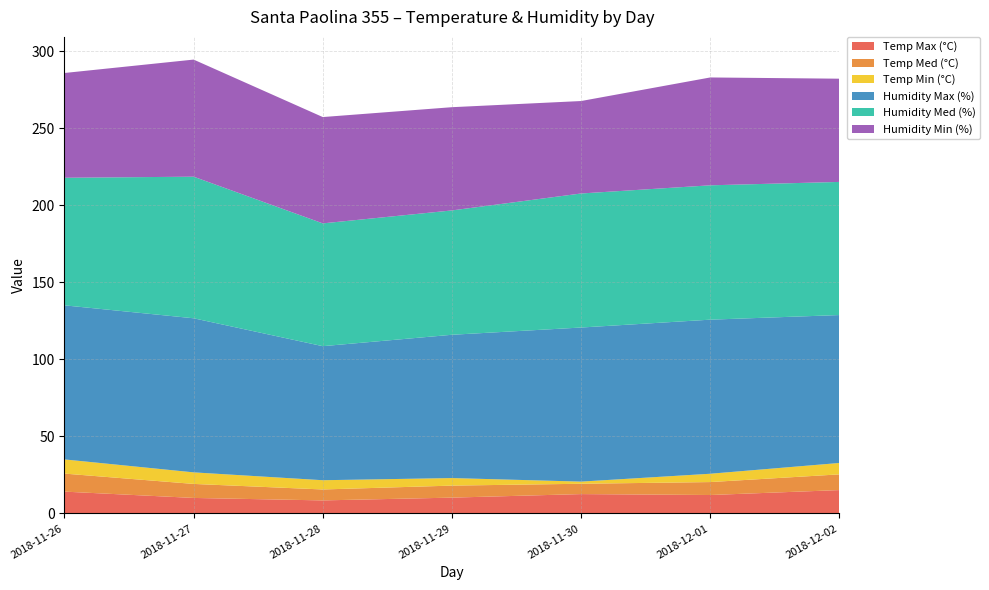

Reading left to right, extract all data points from this chart.

Temp Max (°C): 2018-11-26=14.2	2018-11-27=10.1	2018-11-28=8.5	2018-11-29=10.3	2018-11-30=12.6	2018-12-01=12.0	2018-12-02=15.2
Temp Med (°C): 2018-11-26=11.7	2018-11-27=9.1	2018-11-28=7.1	2018-11-29=7.8	2018-11-30=6.7	2018-12-01=8.4	2018-12-02=10.2
Temp Min (°C): 2018-11-26=9.2	2018-11-27=7.5	2018-11-28=6.0	2018-11-29=4.9	2018-11-30=1.4	2018-12-01=5.4	2018-12-02=7.4
Humidity Max (%): 2018-11-26=100.0	2018-11-27=100.0	2018-11-28=87.0	2018-11-29=93.0	2018-11-30=100.0	2018-12-01=100.0	2018-12-02=96.0
Humidity Med (%): 2018-11-26=82.8	2018-11-27=91.9	2018-11-28=79.7	2018-11-29=80.7	2018-11-30=87.0	2018-12-01=87.2	2018-12-02=86.4
Humidity Min (%): 2018-11-26=68.0	2018-11-27=76.0	2018-11-28=69.0	2018-11-29=67.0	2018-11-30=60.0	2018-12-01=70.0	2018-12-02=67.0